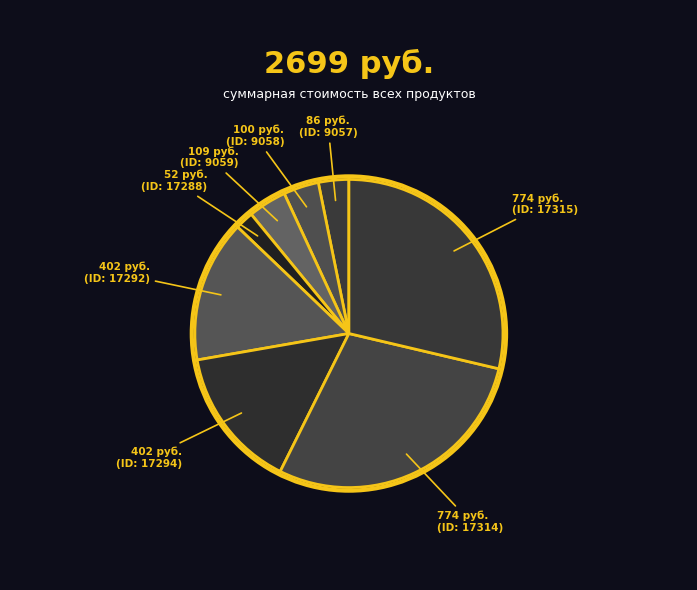

Count the number of slices in the pie.

8